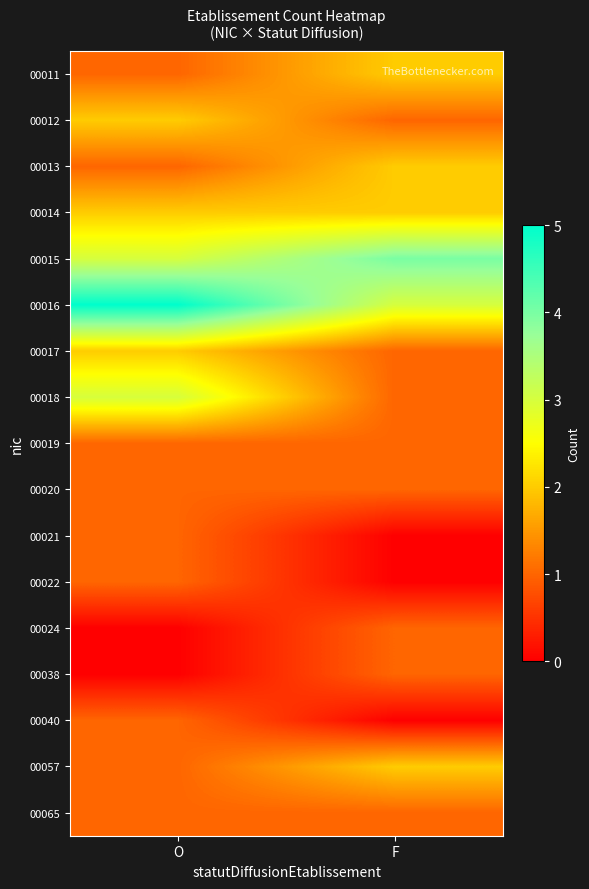

What is the total value across all series at O?

26